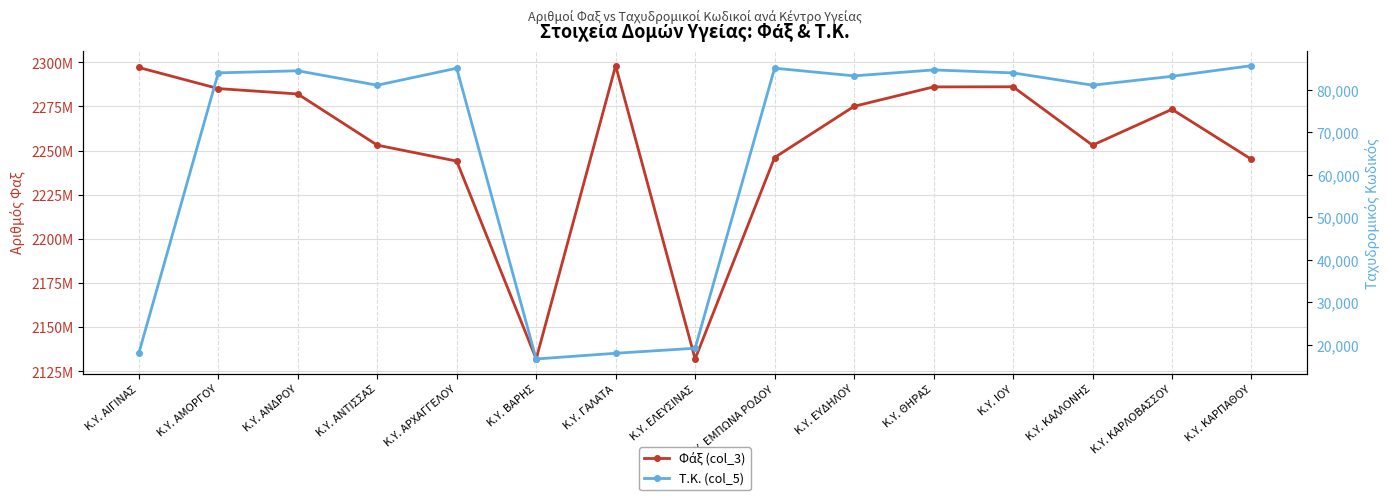

List the labels in order of Φάξ (col_3) value, smallest first.

Κ.Υ. ΕΛΕΥΣΙΝΑΣ, Κ.Υ. ΒΑΡΗΣ, Κ.Υ. ΑΡΧΑΓΓΕΛΟΥ, Κ.Υ. ΚΑΡΠΑΘΟΥ, Κ.Υ. ΕΜΠΩΝΑ ΡΟΔΟΥ, Κ.Υ. ΚΑΛΛΟΝΗΣ, Κ.Υ. ΑΝΤΙΣΣΑΣ, Κ.Υ. ΚΑΡΛΟΒΑΣΣΟΥ, Κ.Υ. ΕΥΔΗΛΟΥ, Κ.Υ. ΑΝΔΡΟΥ, Κ.Υ. ΑΜΟΡΓΟΥ, Κ.Υ. ΘΗΡΑΣ, Κ.Υ. ΙΟΥ, Κ.Υ. ΑΙΓΙΝΑΣ, Κ.Υ. ΓΑΛΑΤΑ